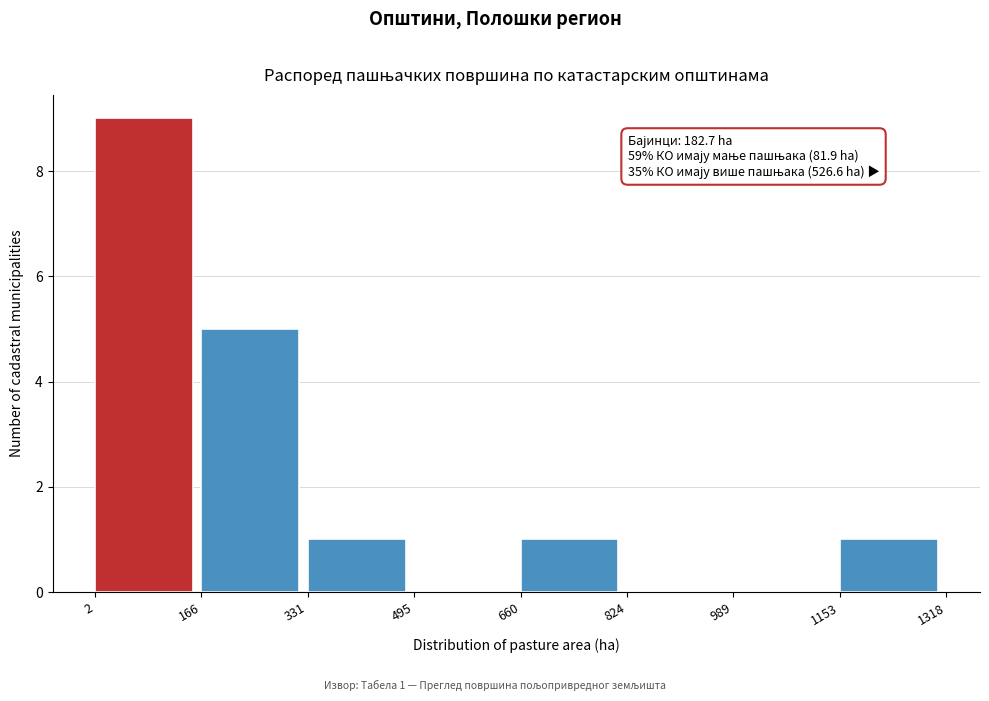

Which range on the x-axis has the tallest bar?

2 to 166